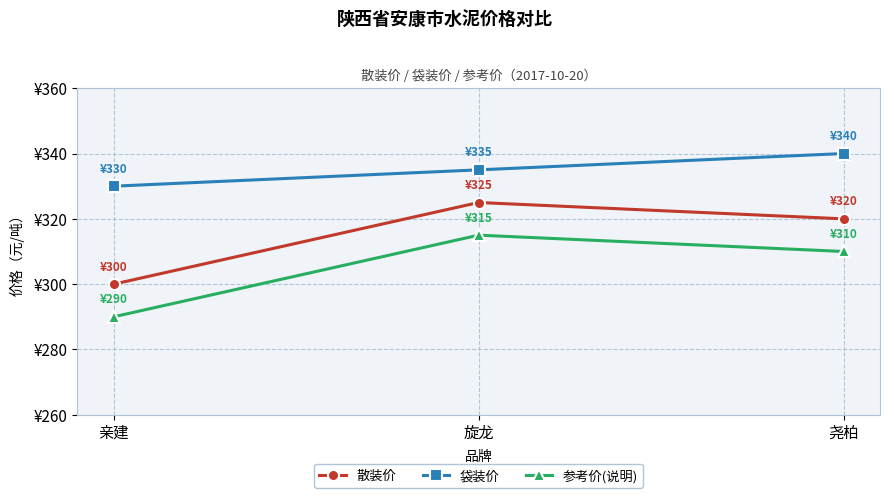

Is this an area chart (filled region under the line)?

No